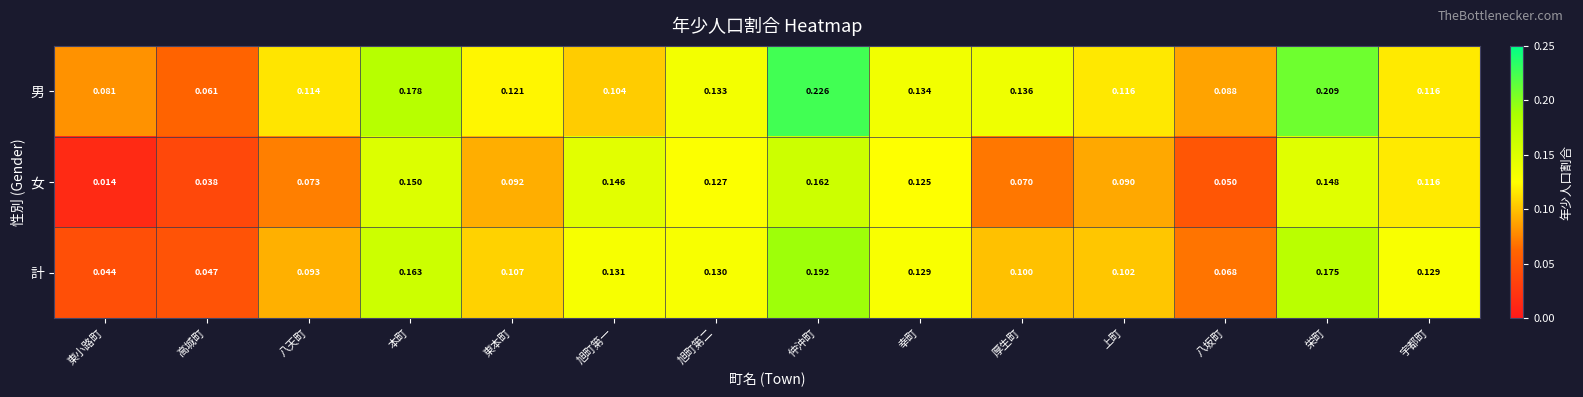

List the series in order of their peak value, lowest first.

女, 計, 男